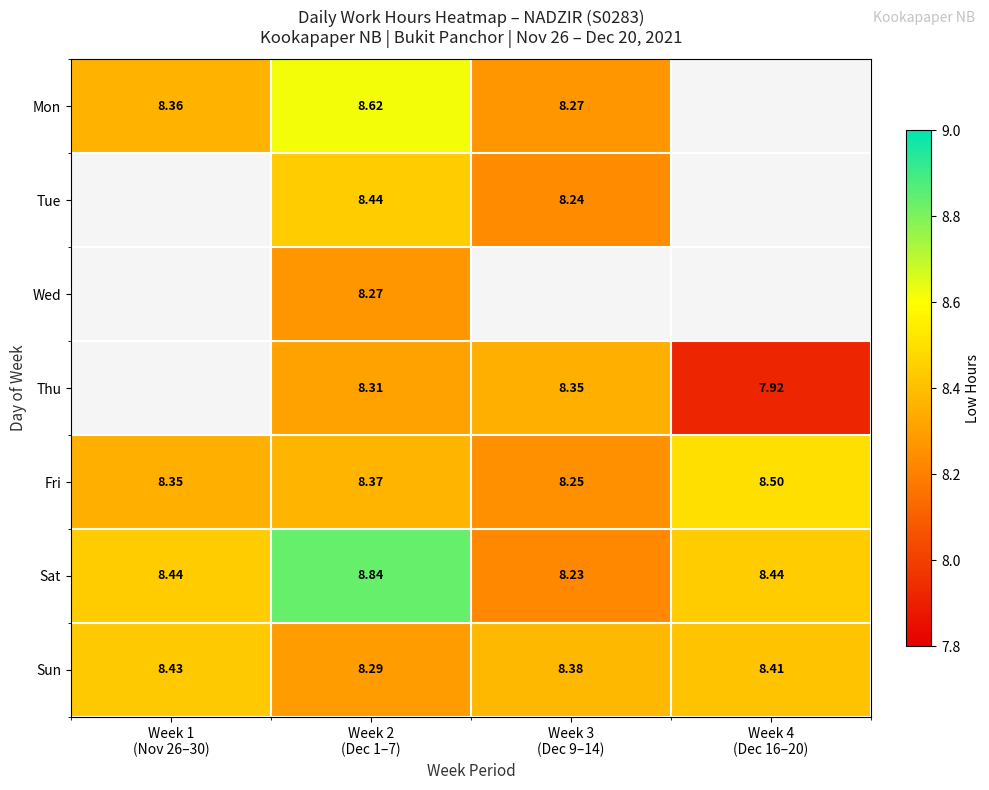

How many data points does each series have?

4